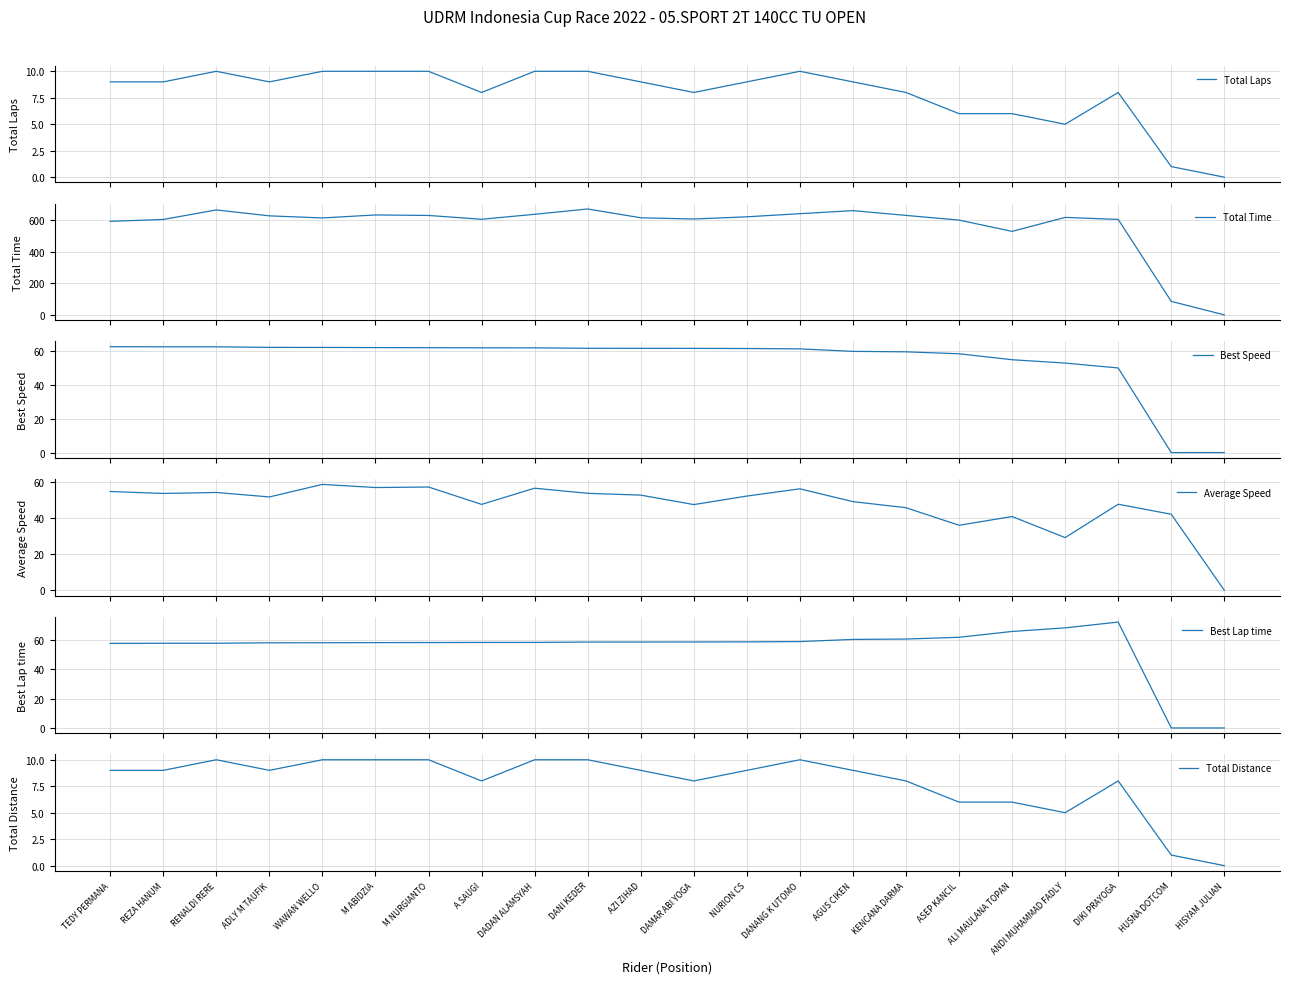

At HISYAM JULIAN, list the series in order from largest to smallest.

Total Laps, Total Time, Best Speed, Average Speed, Best Lap time, Total Distance